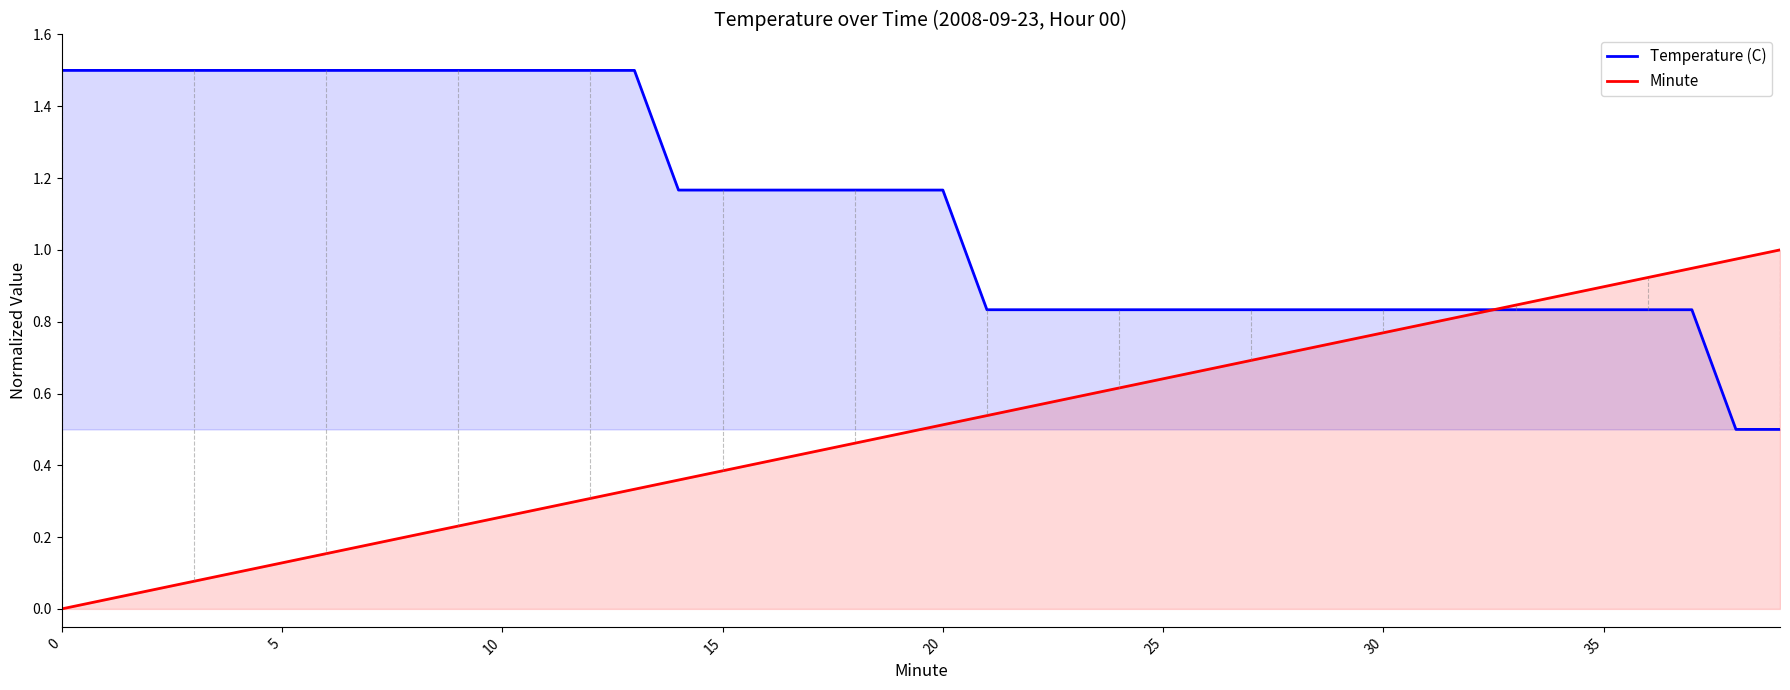

Which series has the largest total across all categories?

Temperature (C)